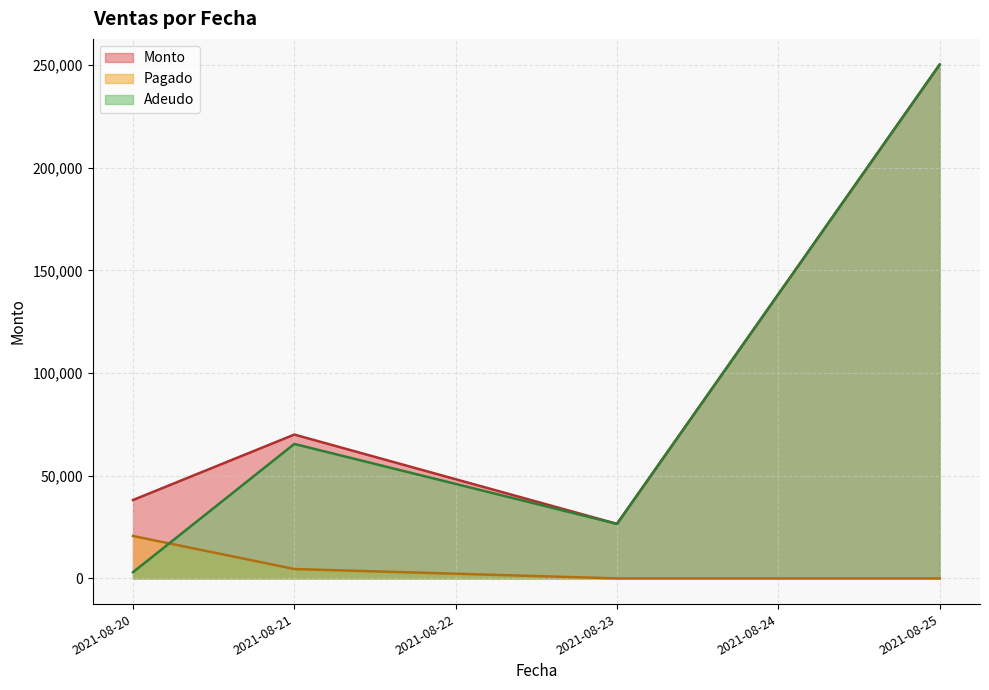

Which series has the widest spread of values?

Adeudo